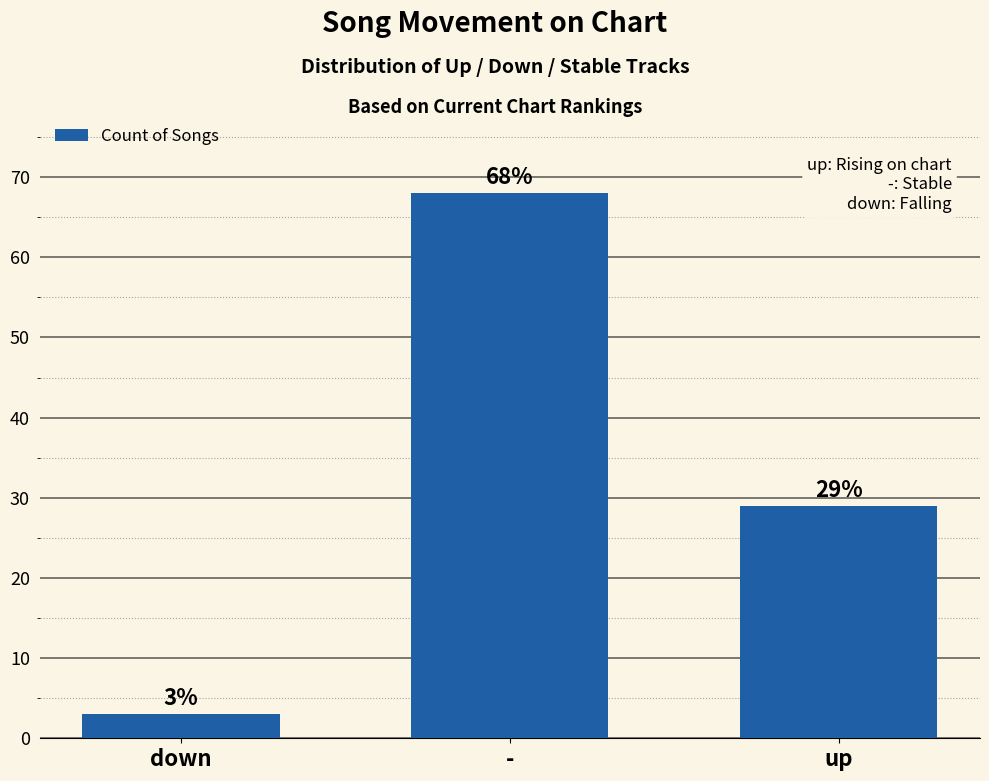

What is the value of the 2nd bar from the left?

68